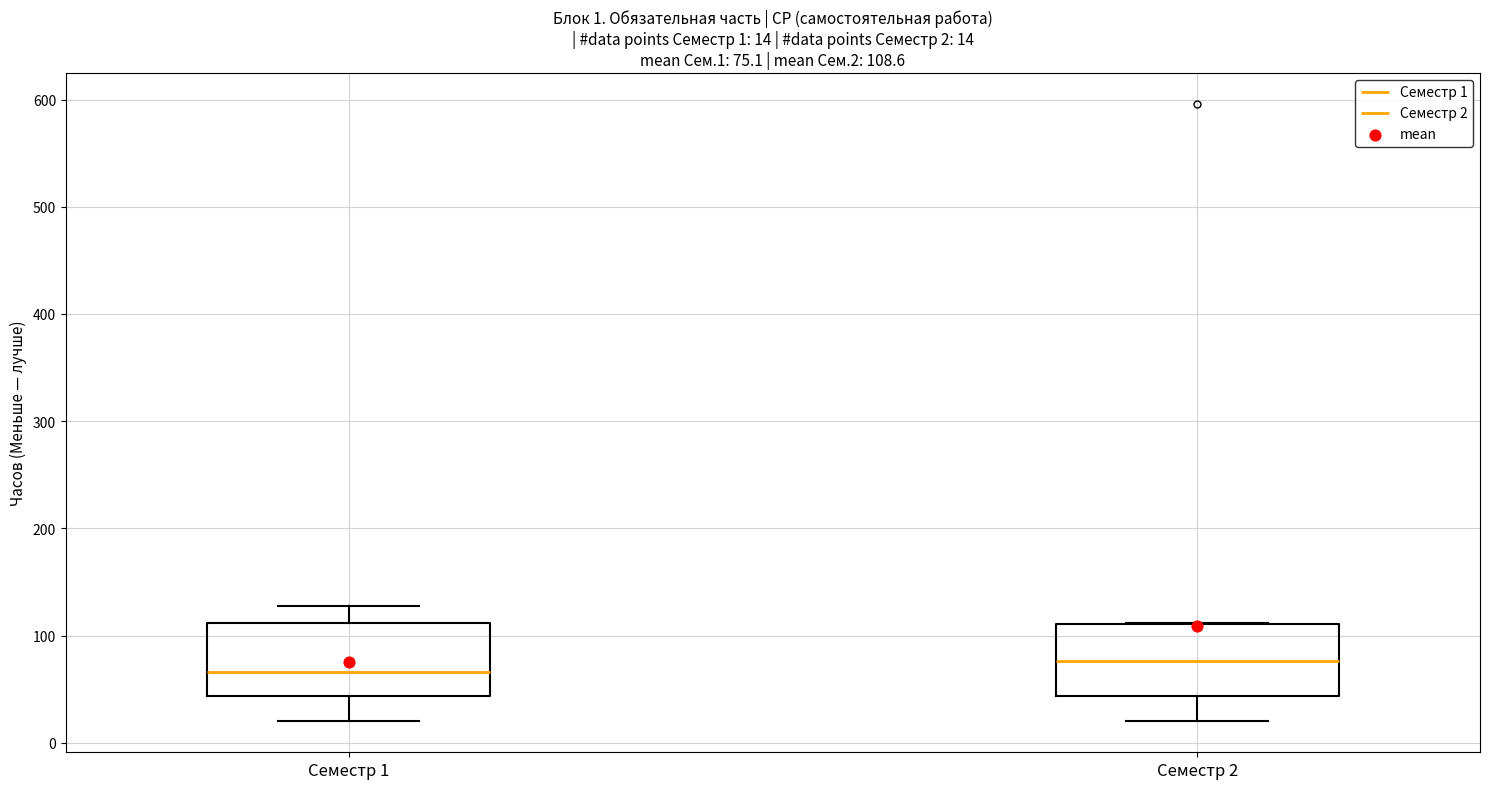

Which box's median line is the highest?

Семестр 2